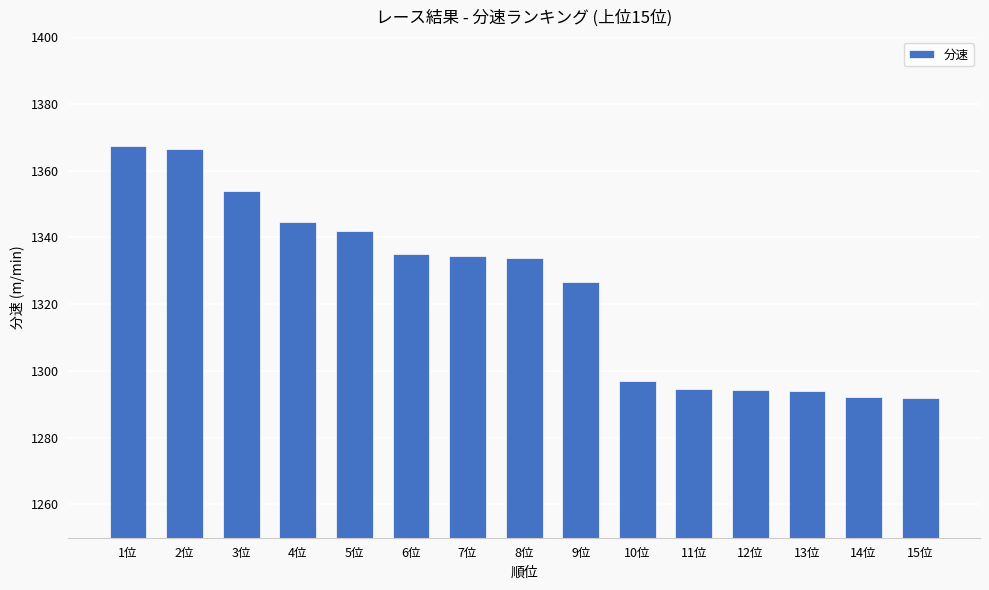

Does the chart contain any negative values?

No